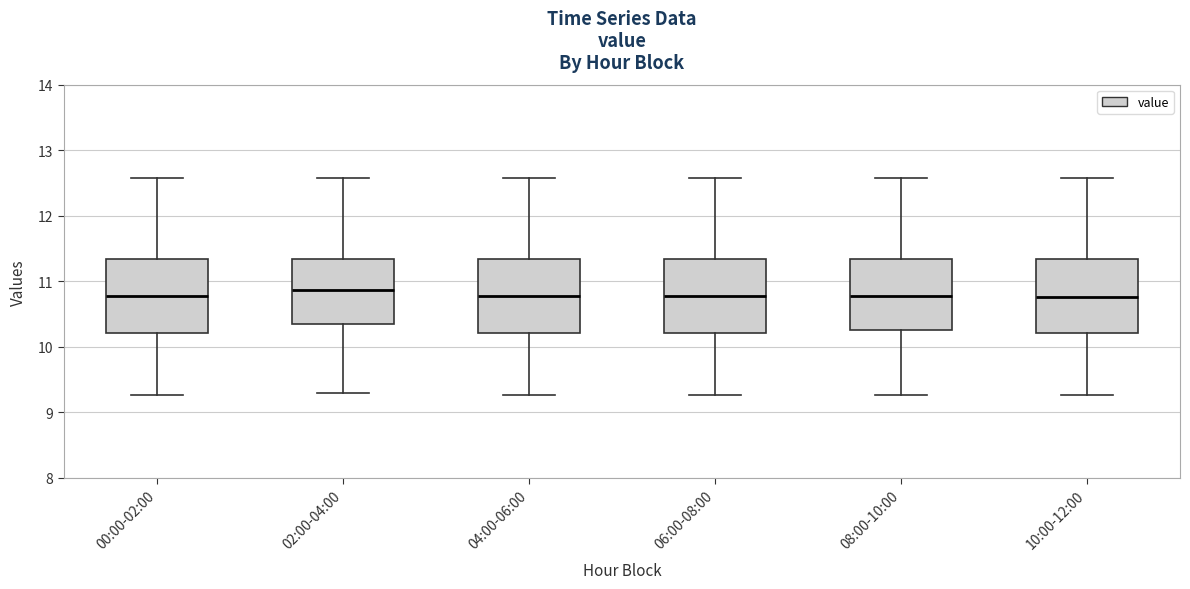

Where does the lower whisker of the box for 00:00-02:00 end on the y-axis? The values are not printed on the chart, so give them approximately, as read against the axis.

9.3